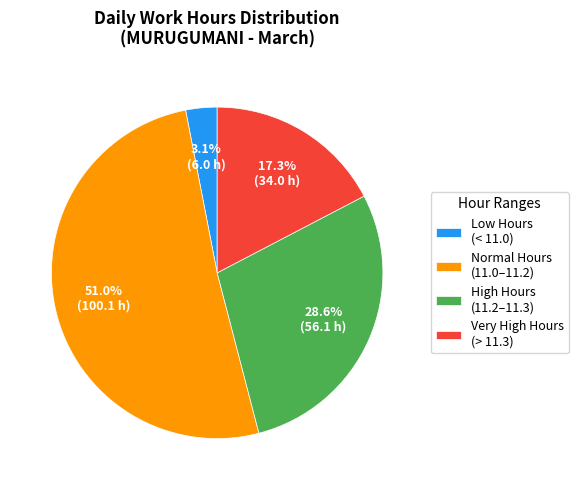

Which category has the smallest portion of the pie?

Low Hours (< 11.0)